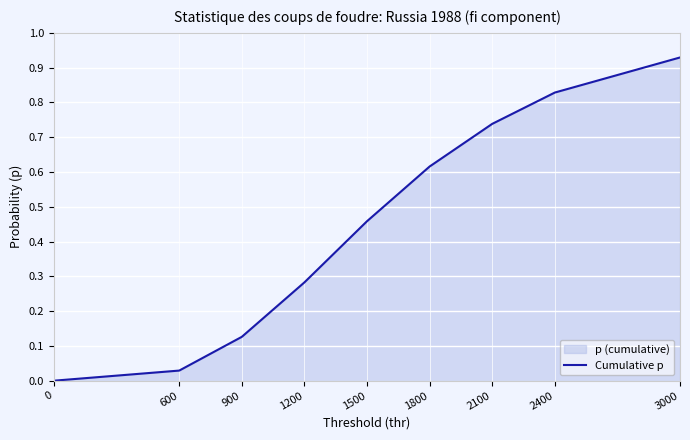

Which has a higher value, 0 or 2100?

2100